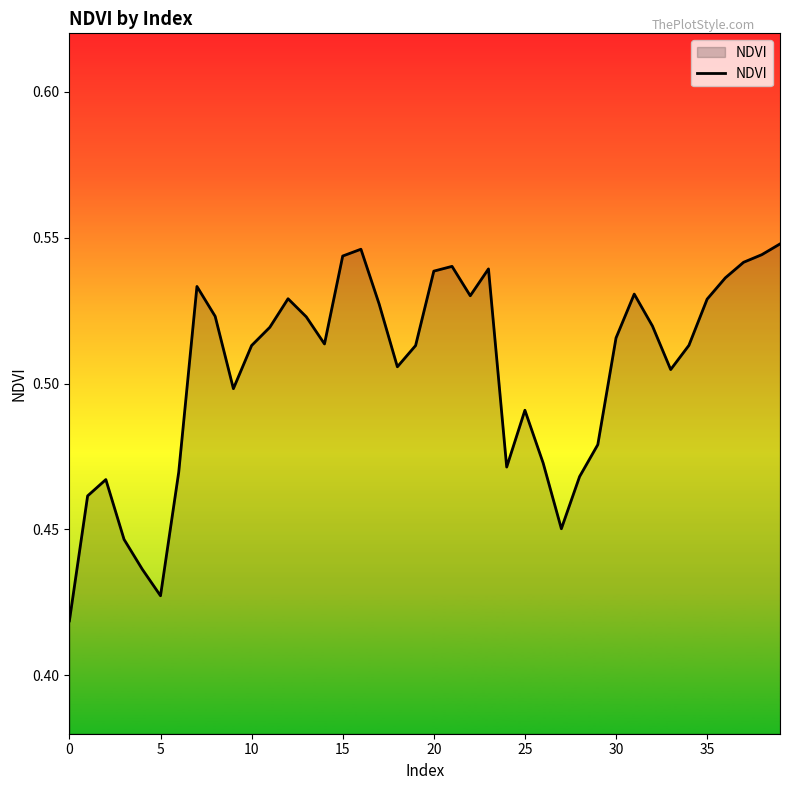

The value at 15 is 0.2. True or false?

False